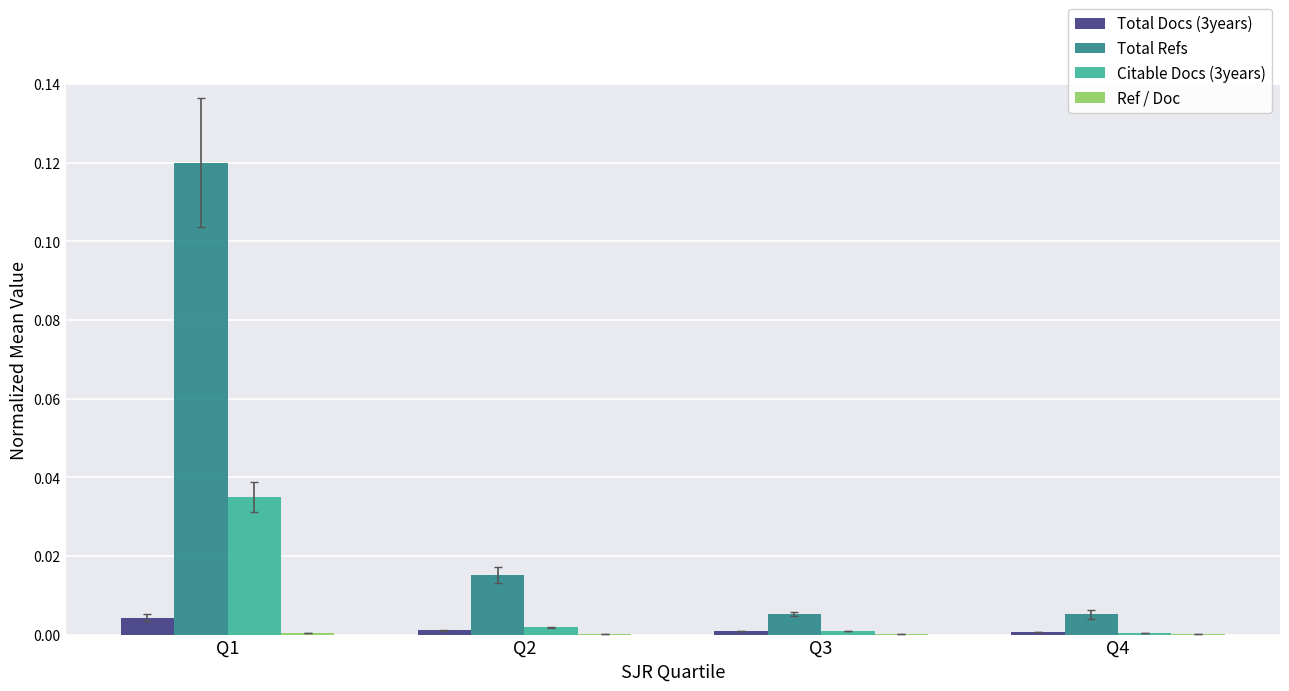

At which category is the sum across all series the highest?

Q1